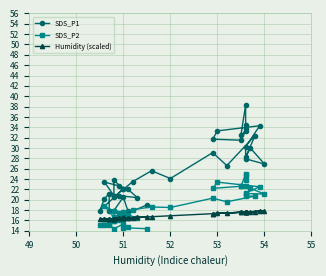

What position from the left is 30?

31